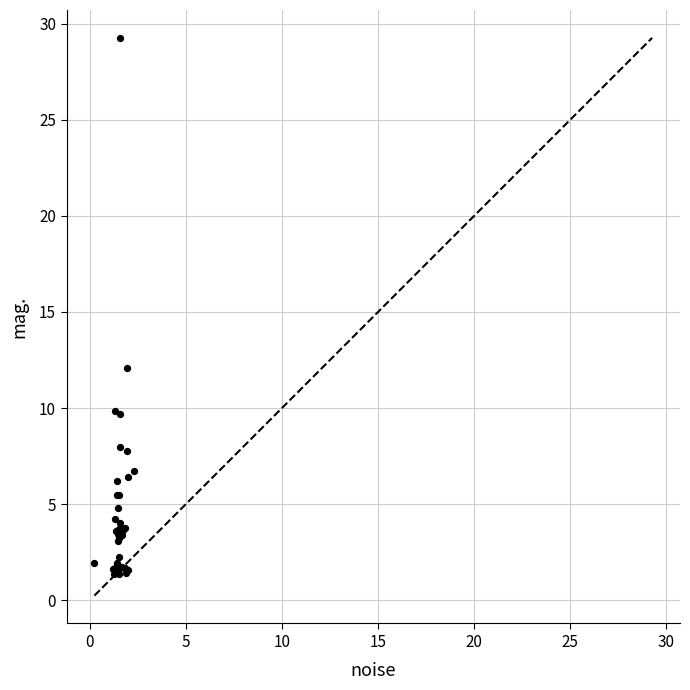

What Y value in the scatter plot is closest to 15?

12.1